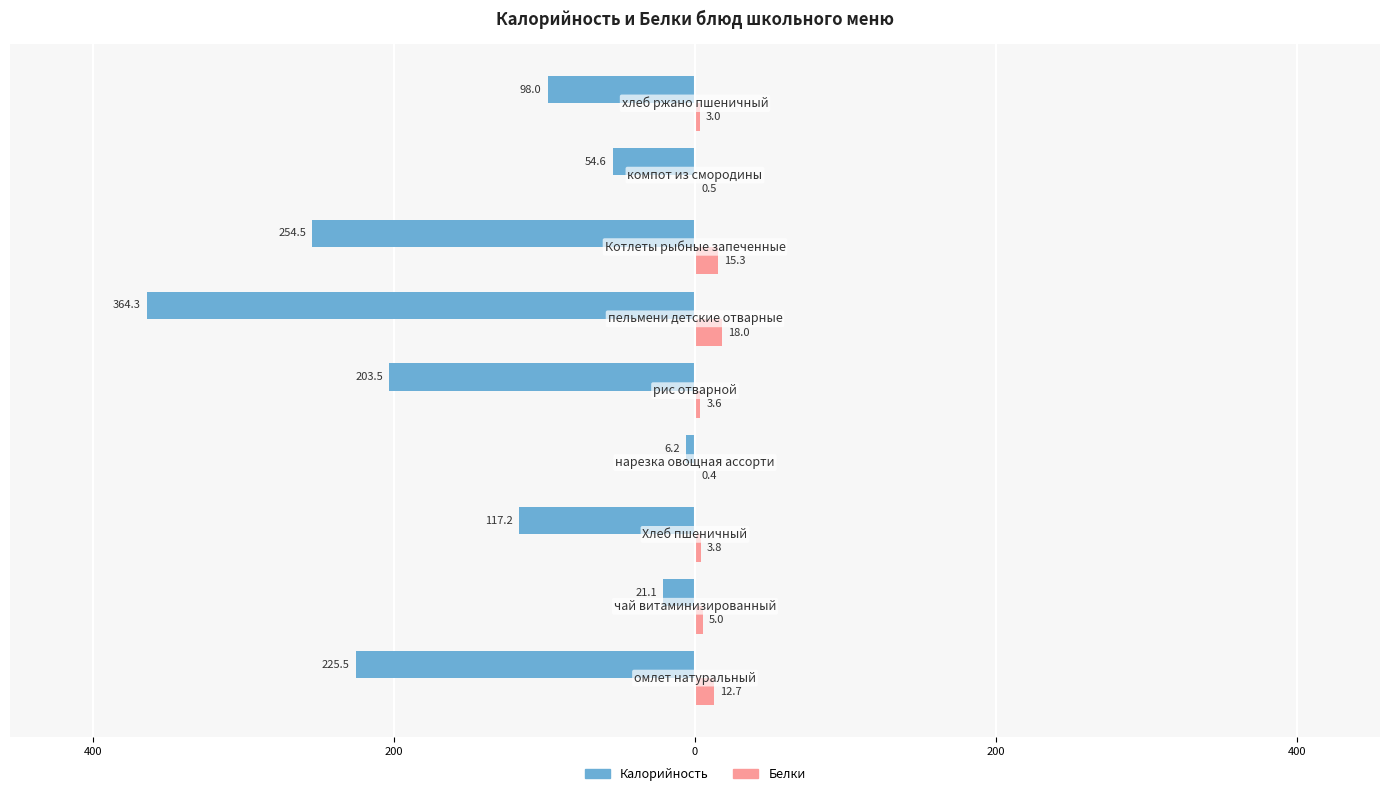

What are all the series names shown in the legend?

Калорийность, Белки